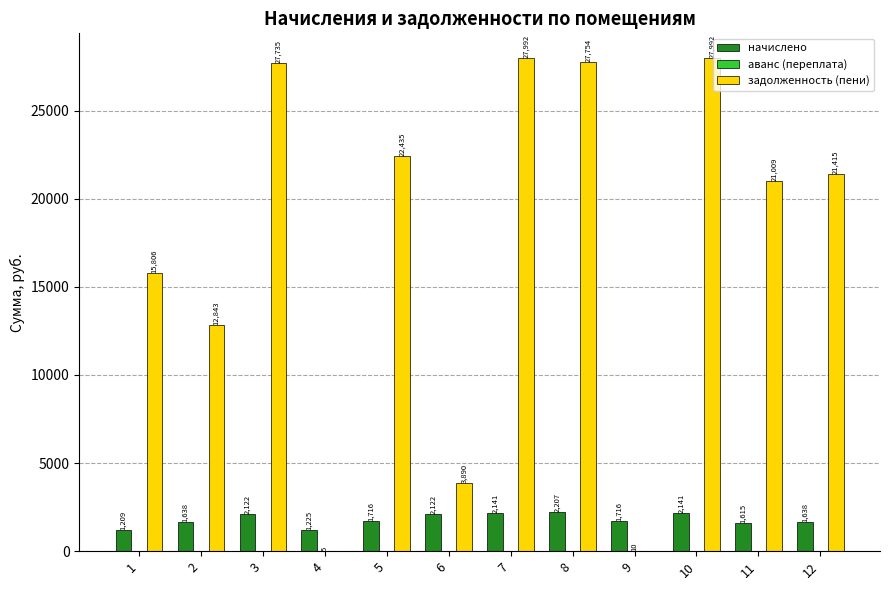

Which series has the largest total across all categories?

задолженность (пени)